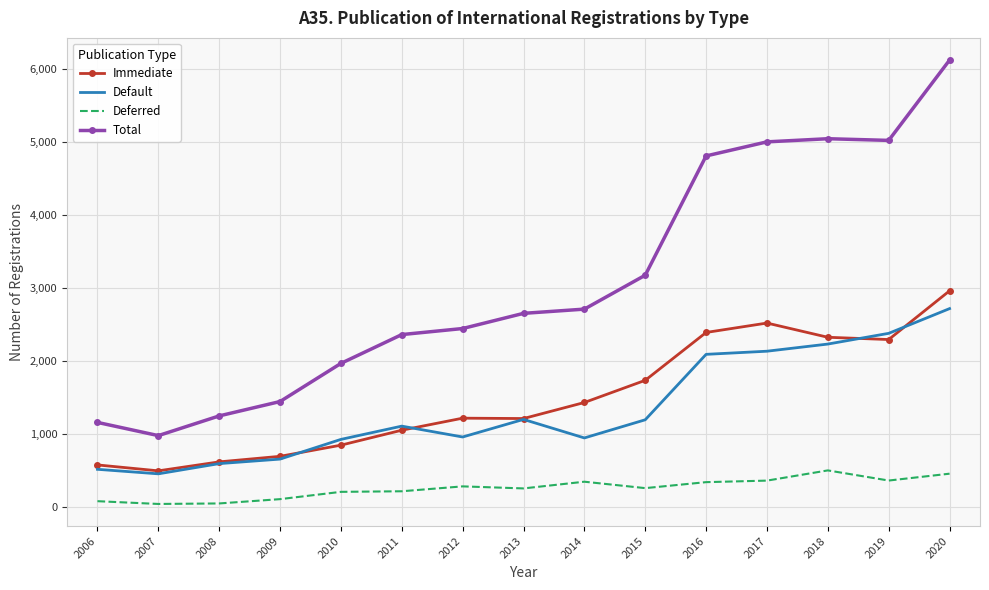

Which series has the largest range (max minus min)?

Total